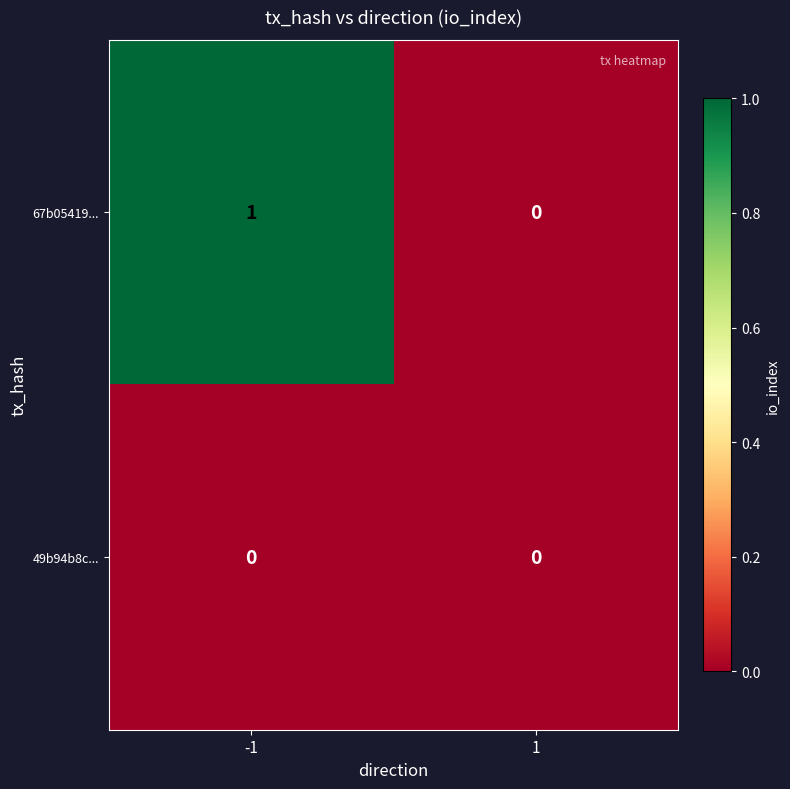

At -1, list the series in order from largest to smallest.

67b05419..., 49b94b8c...